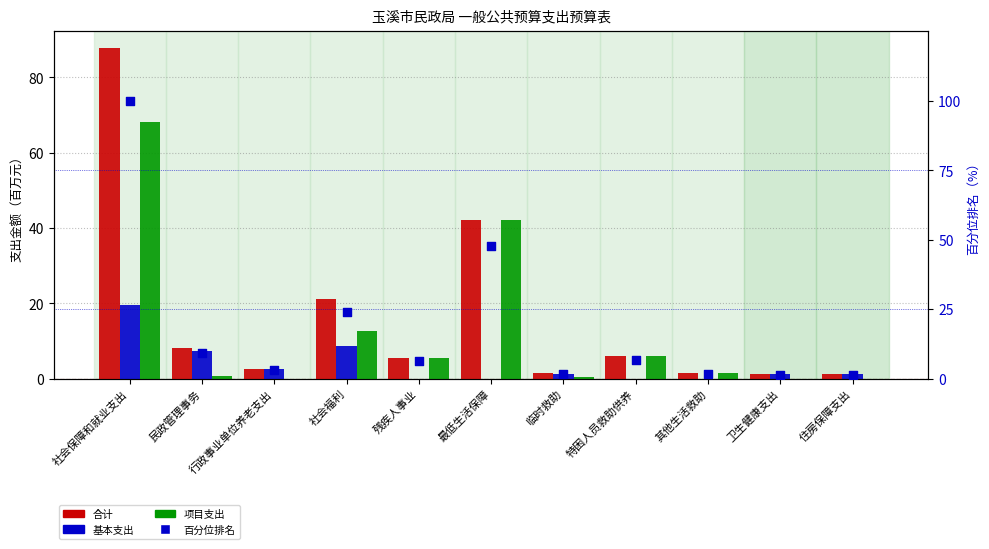

Which series reaches the minimum Y coordinate?

基本支出（百万元）